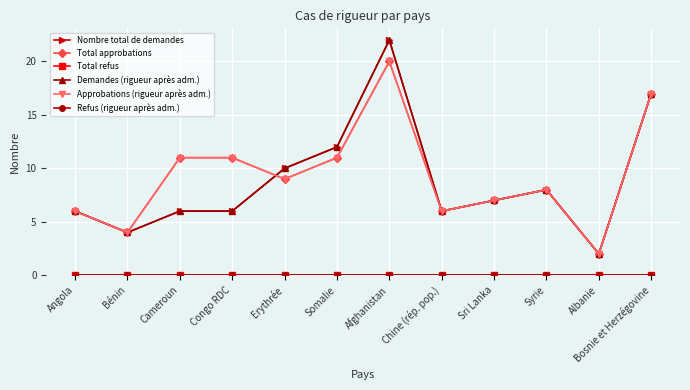

At which label is Refus (rigueur après adm.) closest to 0?

Angola